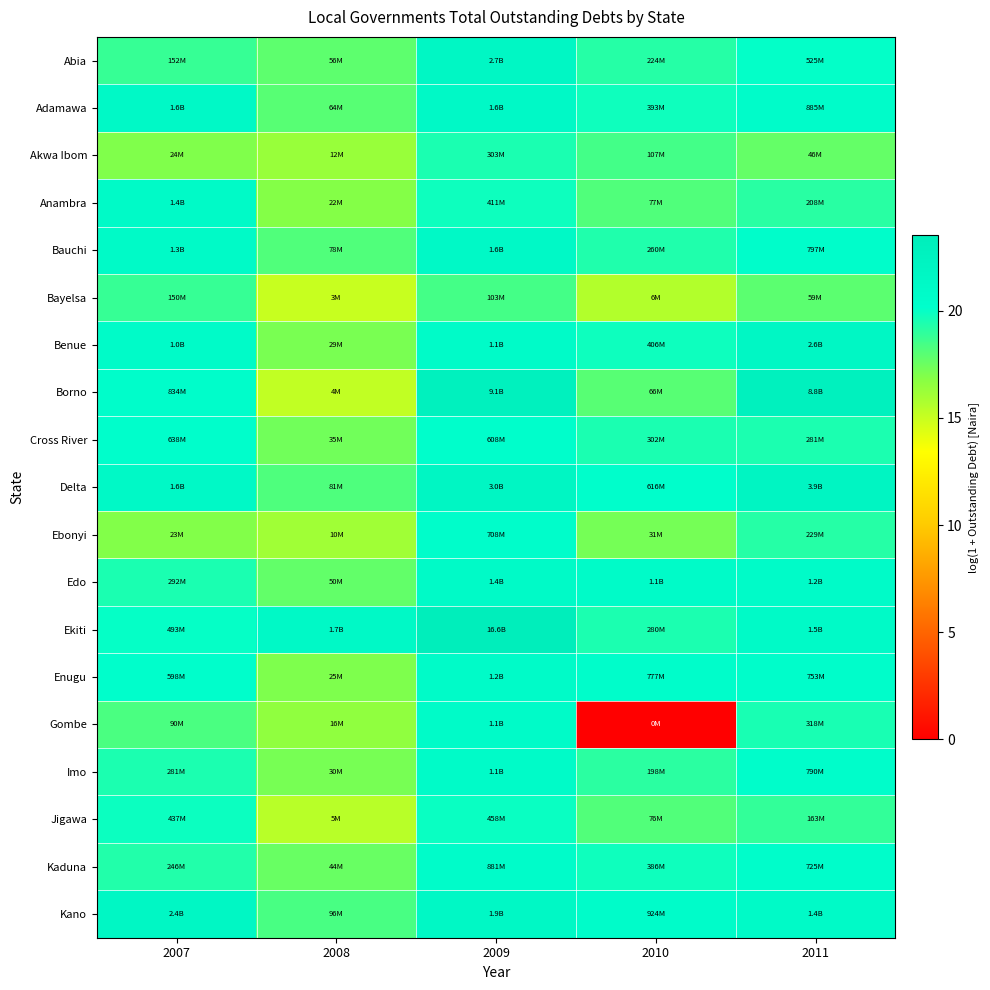

Which series has the widest spread of values?

Gombe